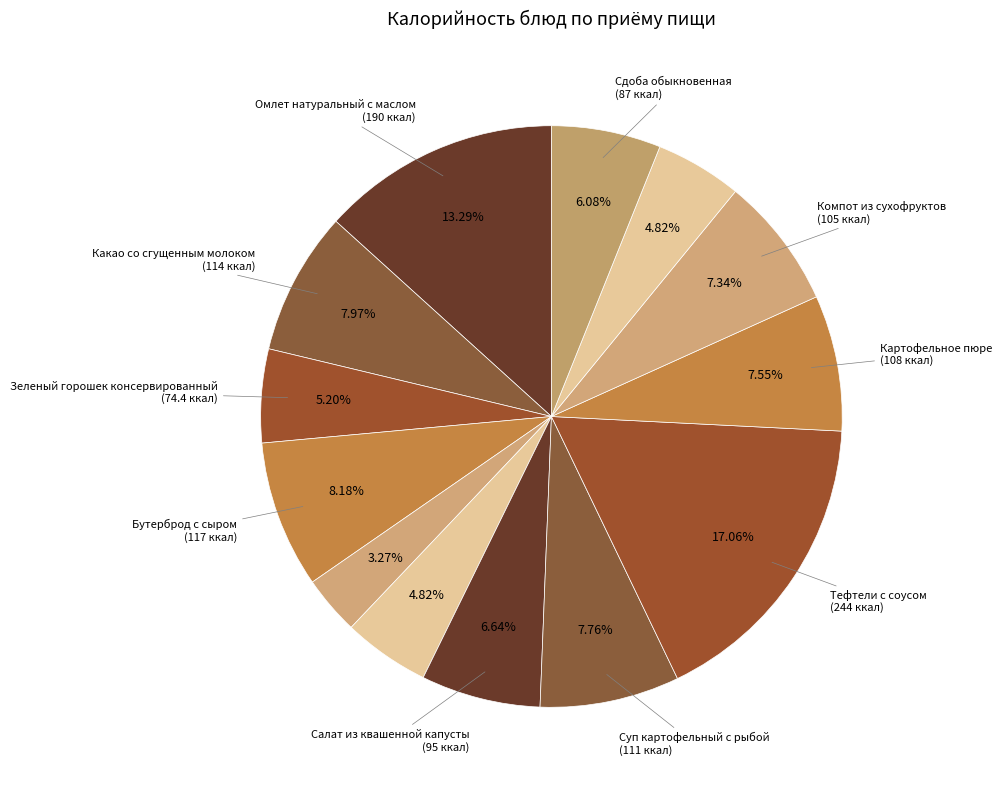

How many slices are in this pie chart?

13